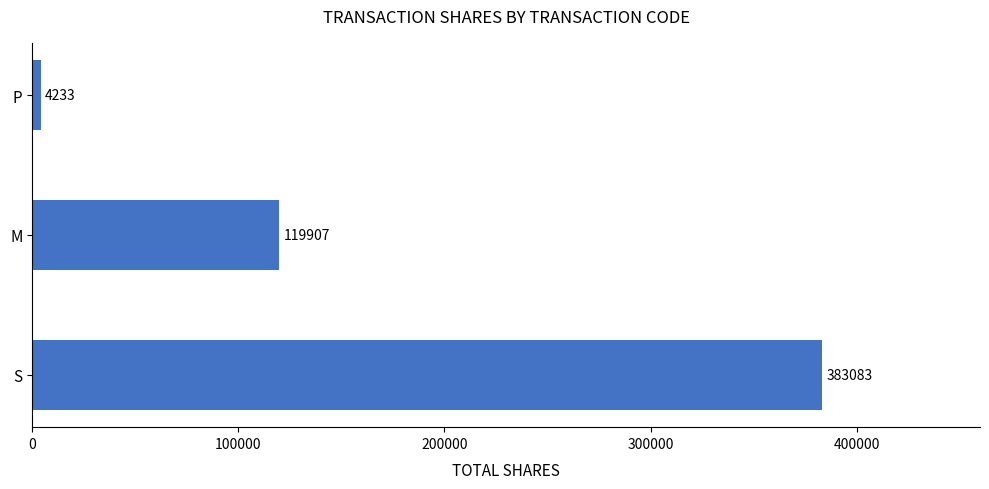

How many bars are there in total?

3